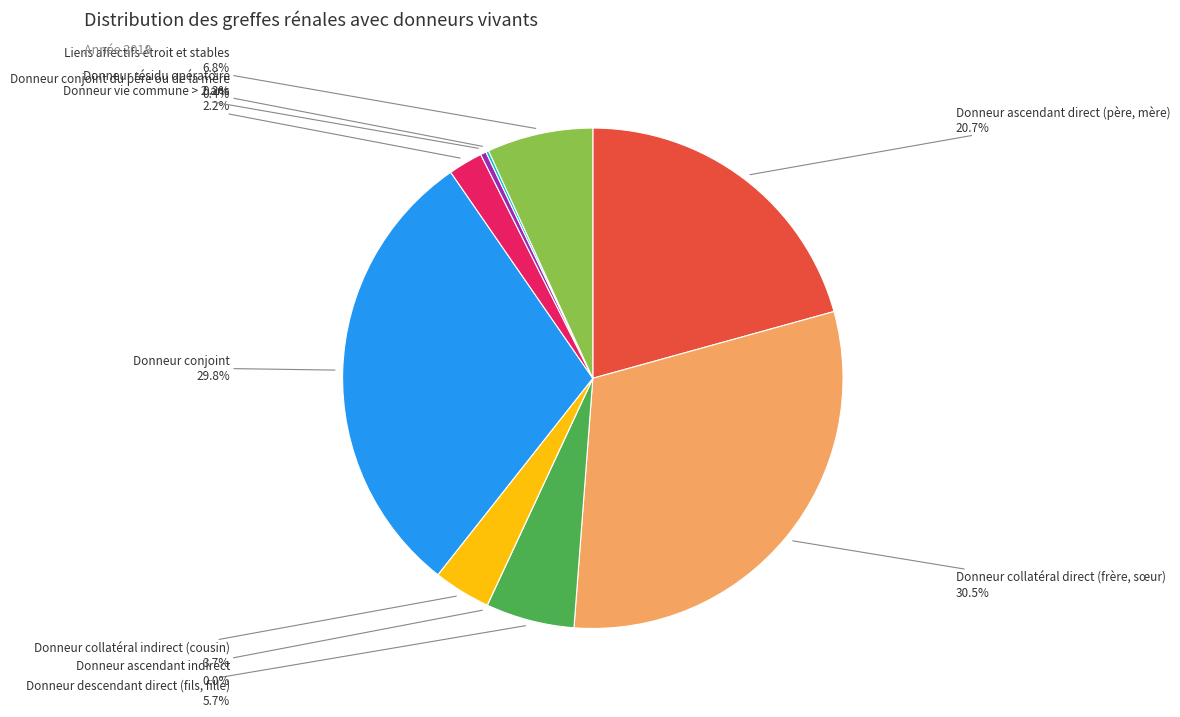

The Donneur ascendant indirect slice represents 1% of the pie. True or false?

False